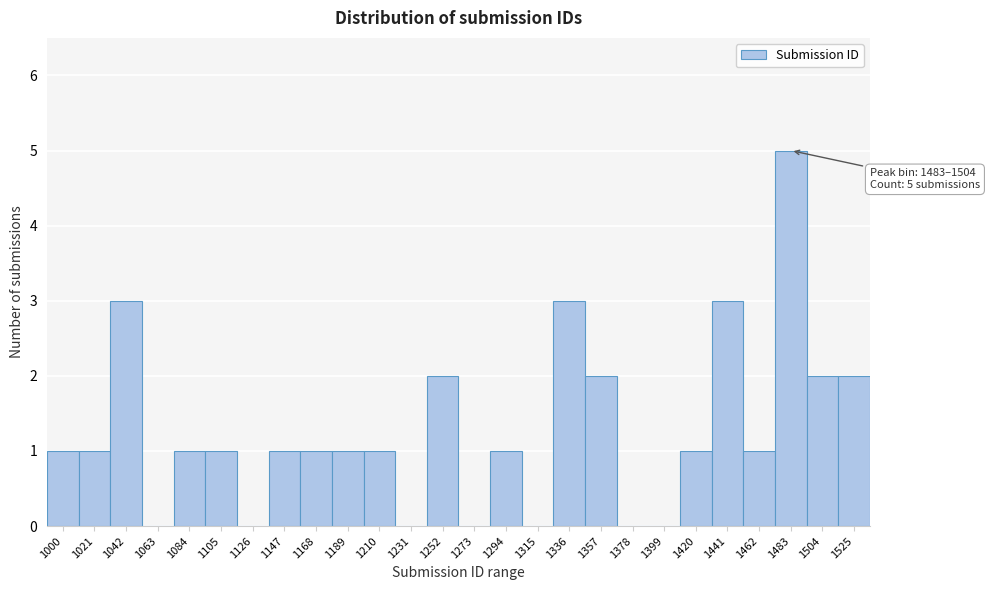

Reading left to right, list all the values displayed in this chart.

1000=1	1021=1	1042=3	1063=0	1084=1	1105=1	1126=0	1147=1	1168=1	1189=1	1210=1	1231=0	1252=2	1273=0	1294=1	1315=0	1336=3	1357=2	1378=0	1399=0	1420=1	1441=3	1462=1	1483=5	1504=2	1525=2